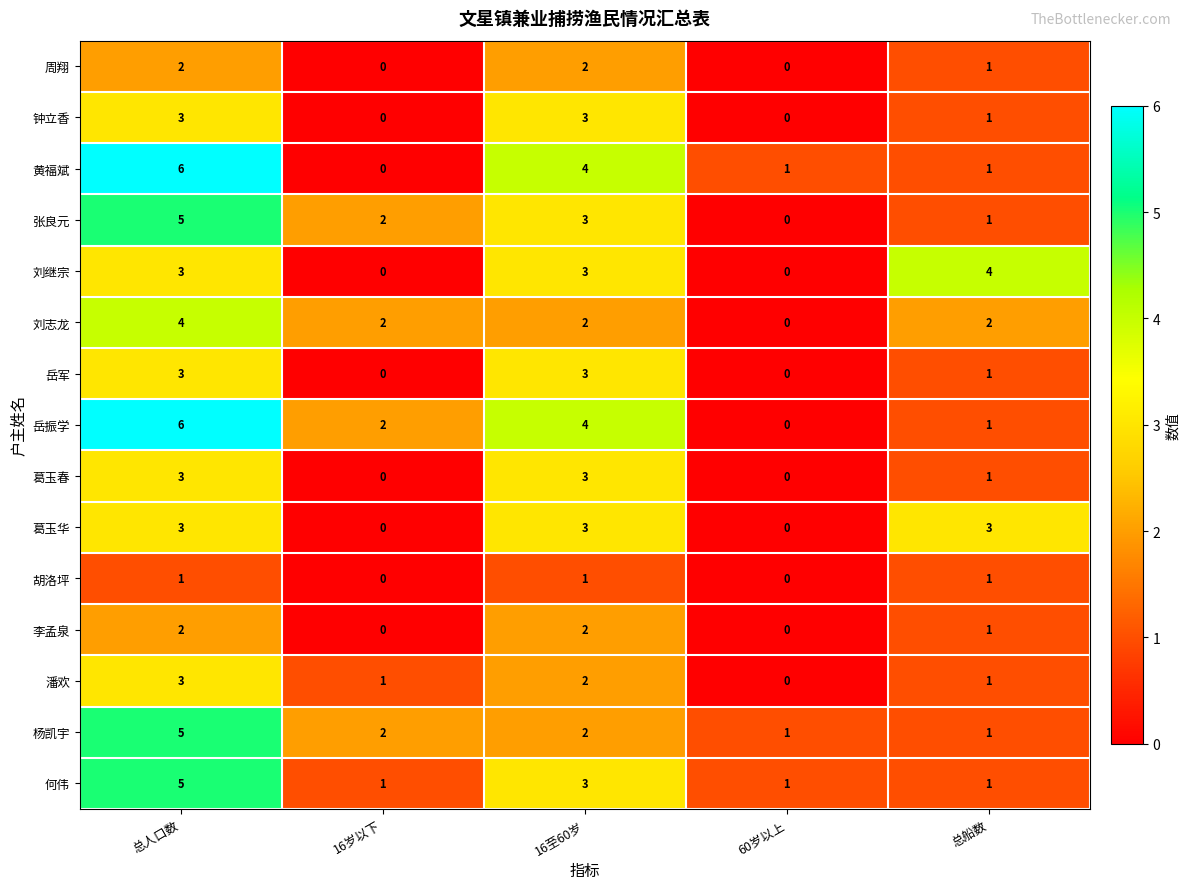

What is the greatest value displayed?

6